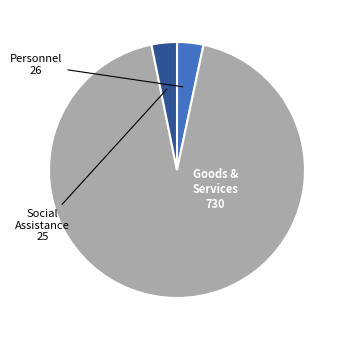

Does any single category account for the majority?

Yes